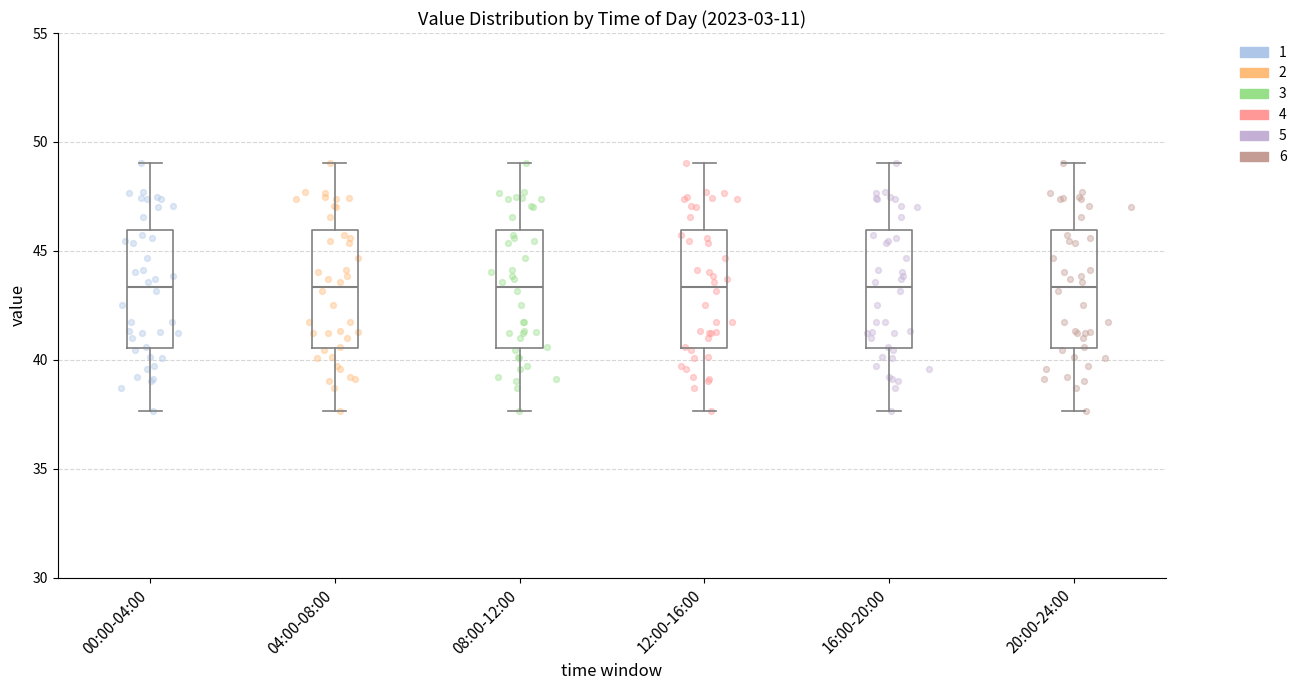

Where is the lower edge of the box for 04:00-08:00 on the y-axis? The values are not printed on the chart, so give them approximately, as read against the axis.

40.5